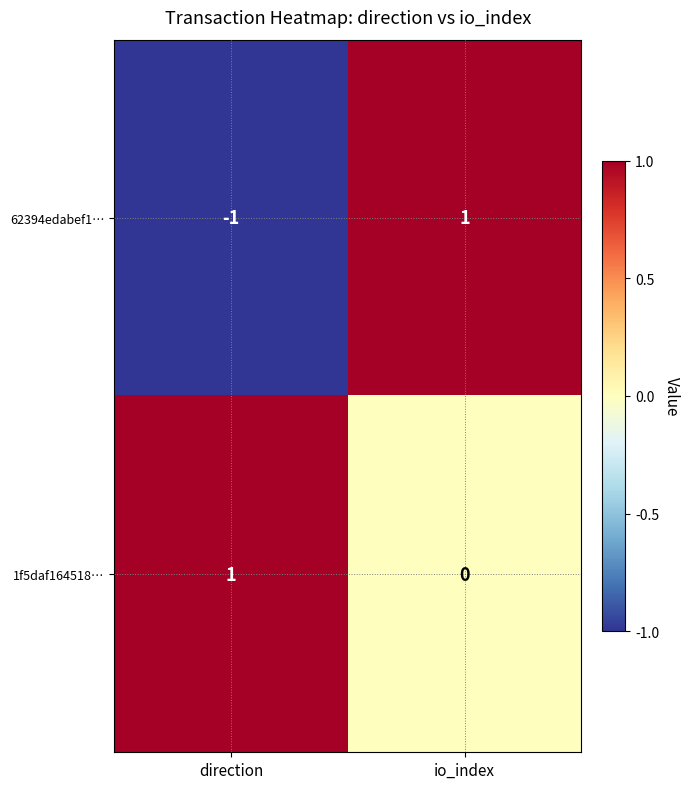

At which label is 1f5daf164518… closest to 0?

io_index